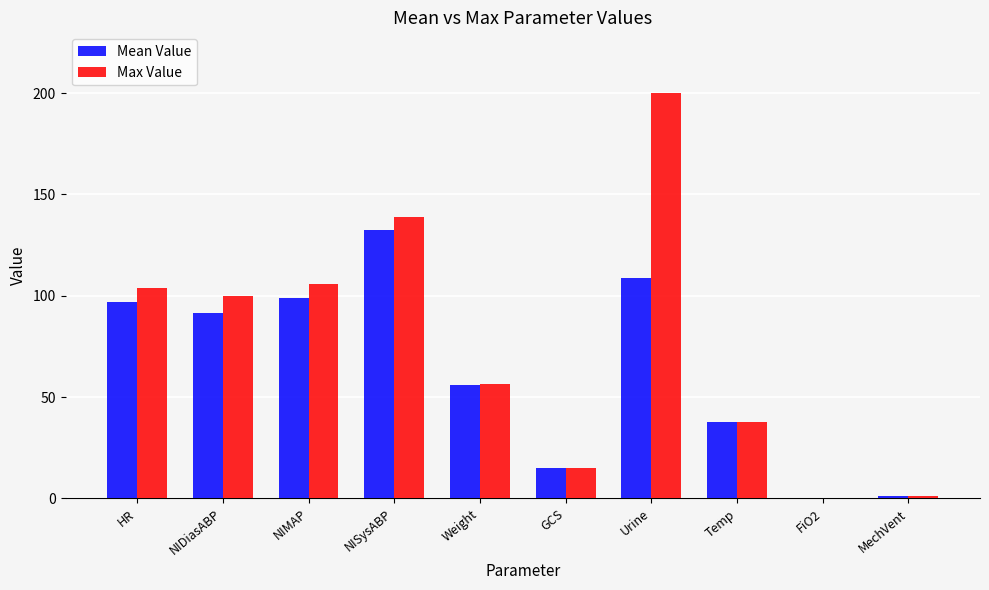

Which series has the largest total across all categories?

Max Value